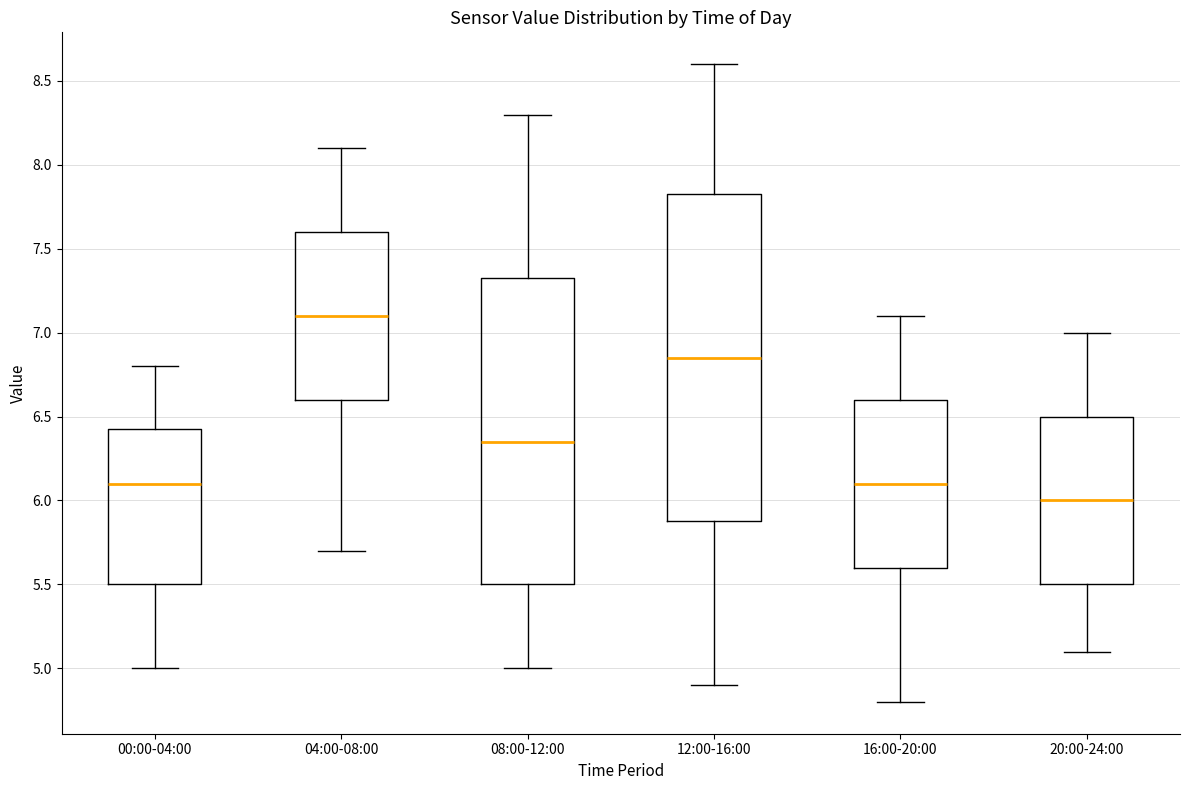

Which box has the lowest median line?

20:00-24:00